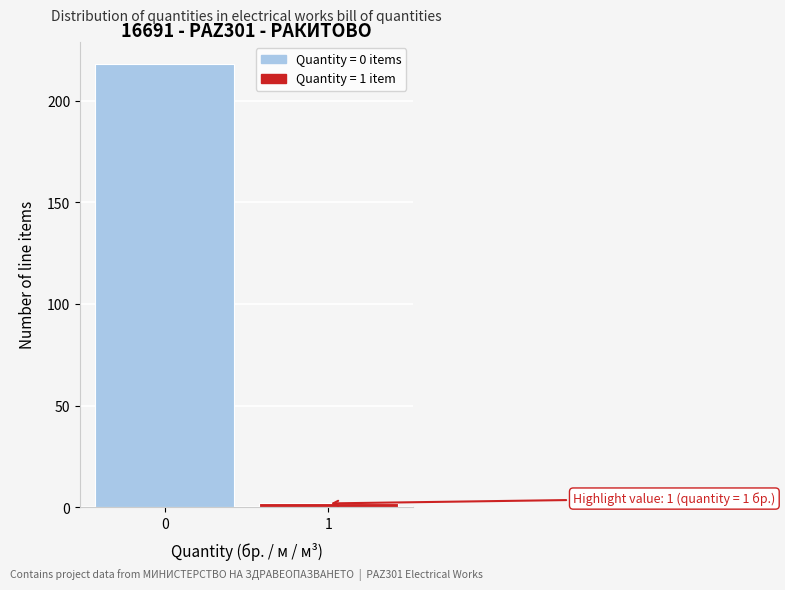

Reading right to left, extract all data points from this chart.

1=2	0=218